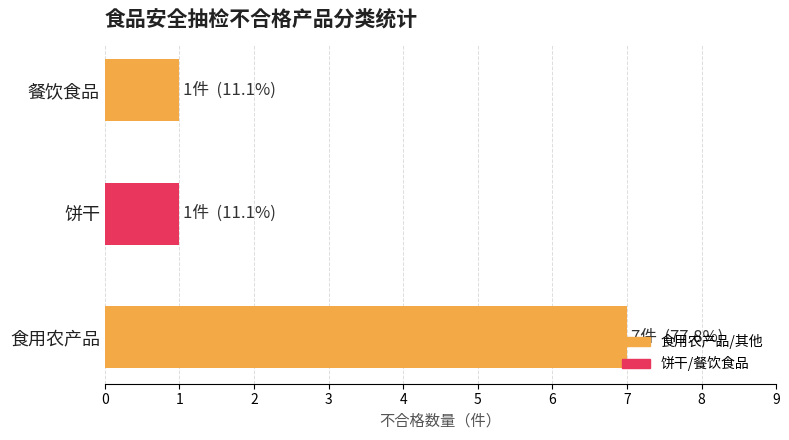

What is the smallest value displayed?

1